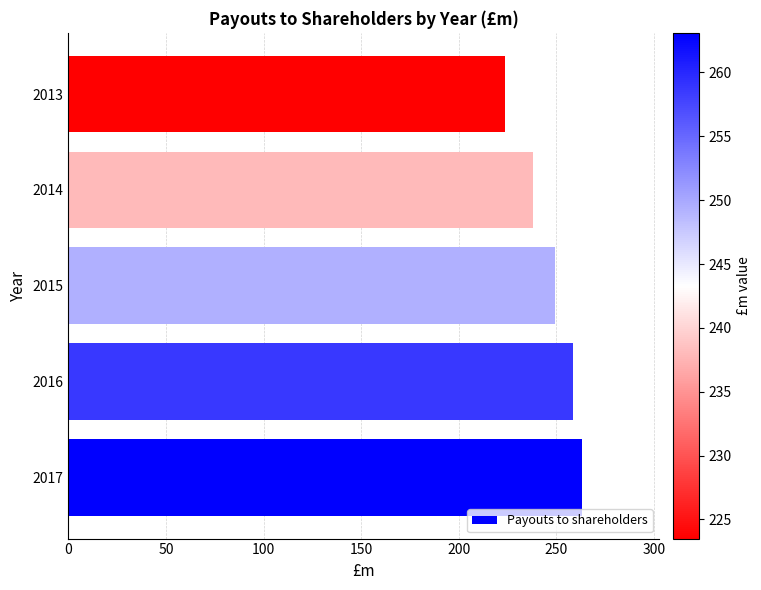

Does the chart contain stacked bars?

No